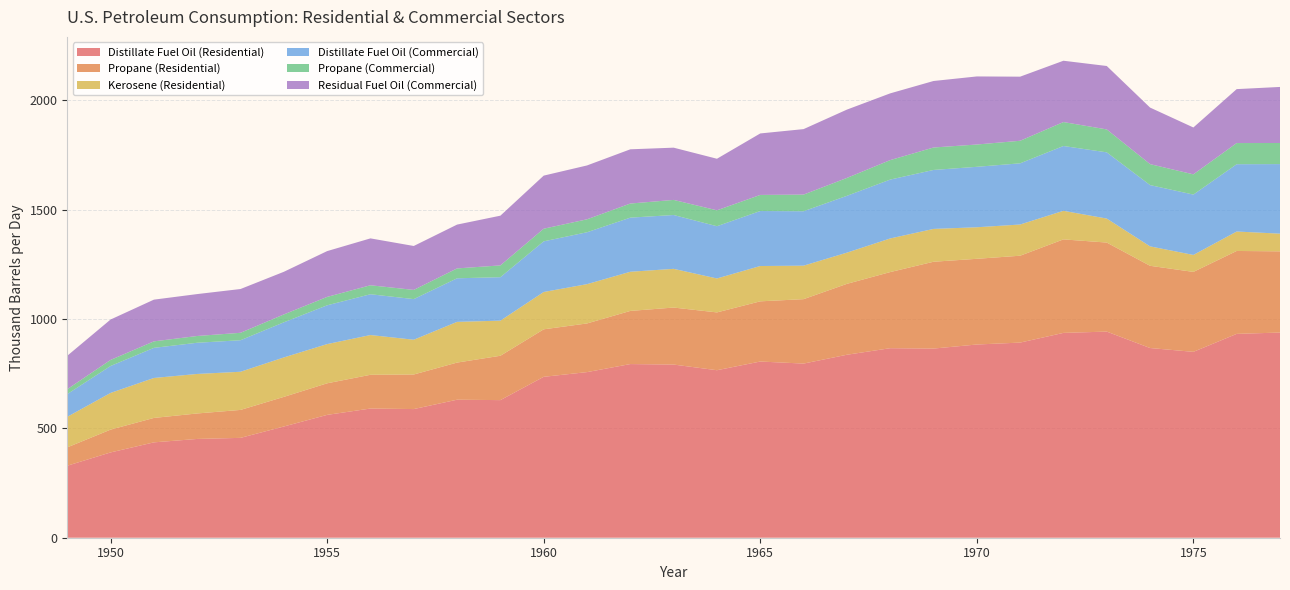

Reading left to right, list all the values displayed in this chart.

Distillate Fuel Oil (Residential): 329.2	389.9	435.9	451.6	456.5	508.5	561.6	590.6	588.1	630.9	629.0	735.6	757.0	793.9	791.6	765.7	805.5	796.1	836.4	866.4	864.7	883.3	892.0	936.4	942.3	867.2	849.7	931.9	938.0
Propane (Residential): 83.9	104.2	111.7	116.5	127.8	135.4	144.4	154.2	158.0	169.7	202.8	217.1	222.5	242.9	260.6	264.3	275.2	294.5	324.1	348.0	396.9	391.8	397.1	427.4	407.0	375.8	365.5	379.0	371.2
Kerosene (Residential): 139.7	167.8	182.7	180.6	174.4	180.3	179.3	181.7	158.9	186.1	160.5	170.7	179.6	179.0	177.0	155.2	161.5	153.1	142.6	153.7	150.1	144.2	142.6	130.6	109.7	88.8	77.6	88.9	80.9
Distillate Fuel Oil (Commercial): 103.9	123.1	137.7	142.6	144.2	160.6	177.3	186.5	185.7	199.2	198.6	231.5	237.2	247.4	246.1	238.8	251.4	248.8	259.8	269.1	269.5	276.3	279.7	296.3	302.7	280.1	275.9	307.7	318.0
Propane (Commercial): 22.3	27.7	29.7	31.0	34.0	36.0	38.4	41.0	42.0	45.1	53.9	57.7	59.2	64.5	69.0	72.7	73.6	76.1	81.8	89.1	102.6	102.0	103.1	109.5	104.8	95.9	92.5	96.7	96.4
Residual Fuel Oil (Commercial): 152.8	184.7	190.7	191.5	200.1	194.9	209.4	214.3	200.8	200.3	227.3	242.7	246.2	247.9	238.8	235.7	281.0	299.3	312.3	305.1	304.0	311.2	293.0	280.3	290.0	258.5	214.3	246.6	256.2